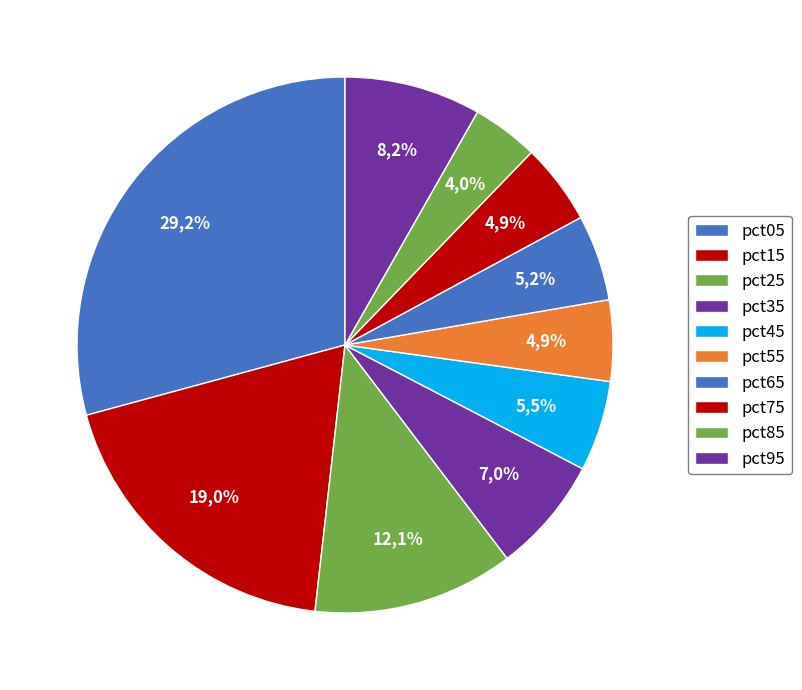

Rank the categories by value from highest to lowest.

pct05, pct15, pct25, pct95, pct35, pct45, pct65, pct55, pct75, pct85